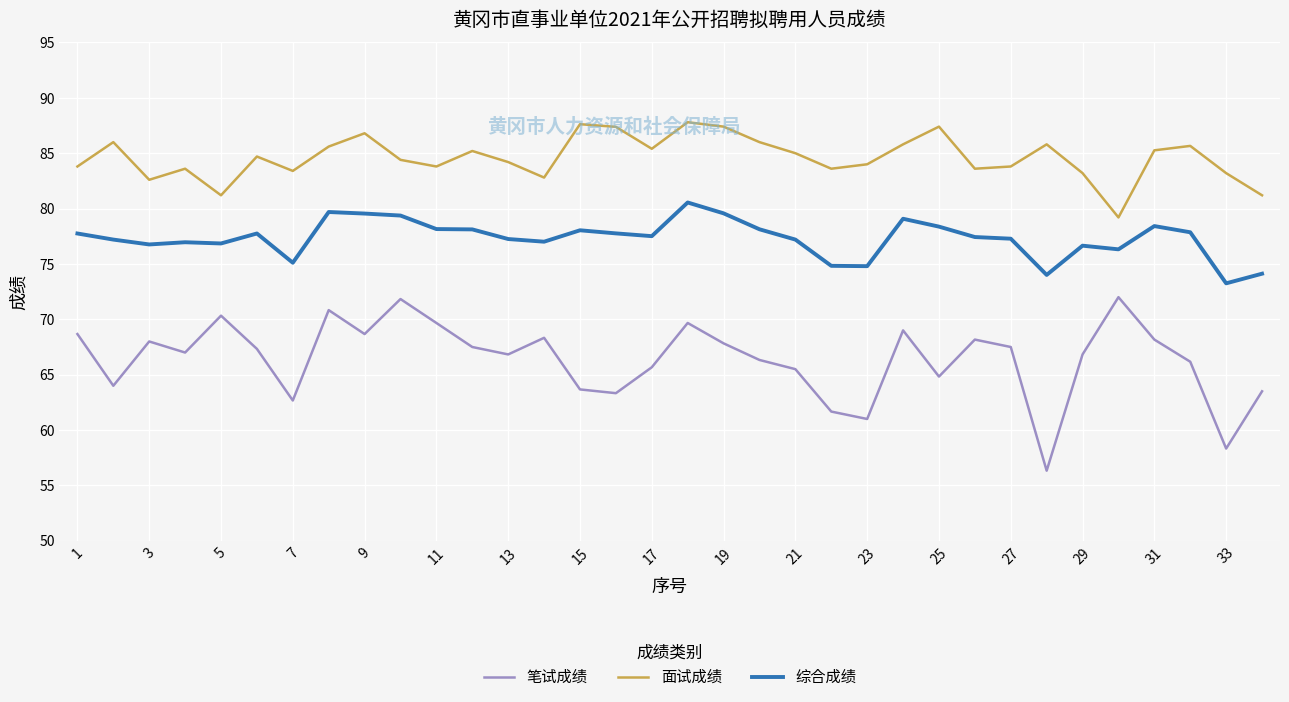

What is the greatest value displayed?

87.8